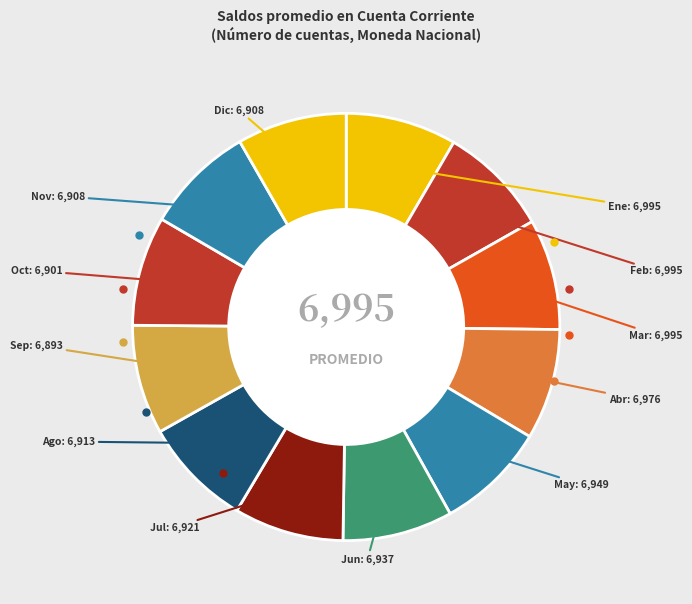

Is there a majority slice in this chart?

No